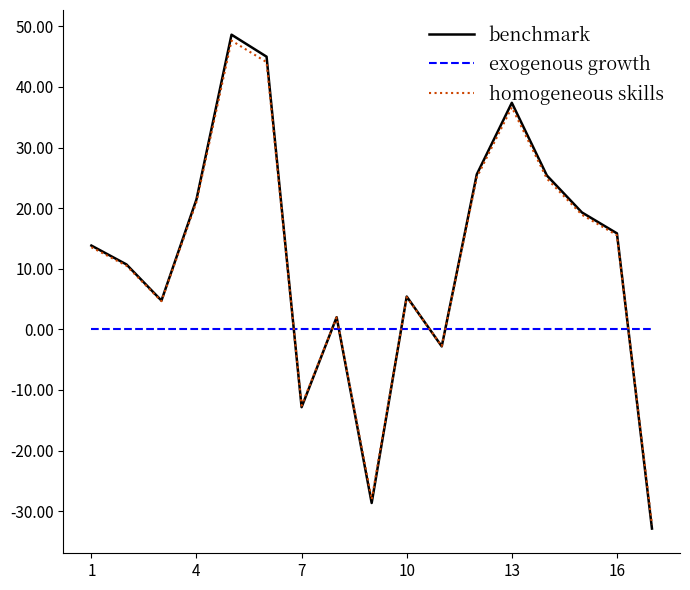

What is the difference between the maximum and second lowest values in the benchmark series?

77.3